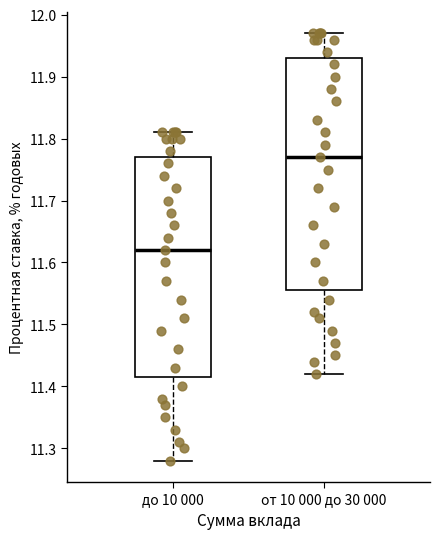

Reading left to right, transcribe this box plot: for each box, give where its median line is, the range the box spans, and where its two whiskers end, as read against the y-axis. The values are not printed on the chart, so give them approximately, as read against the axis.

до 10 000: median 11.62, box 11.42 to 11.77, whiskers 11.28 to 11.81
от 10 000 до 30 000: median 11.77, box 11.56 to 11.93, whiskers 11.42 to 11.97